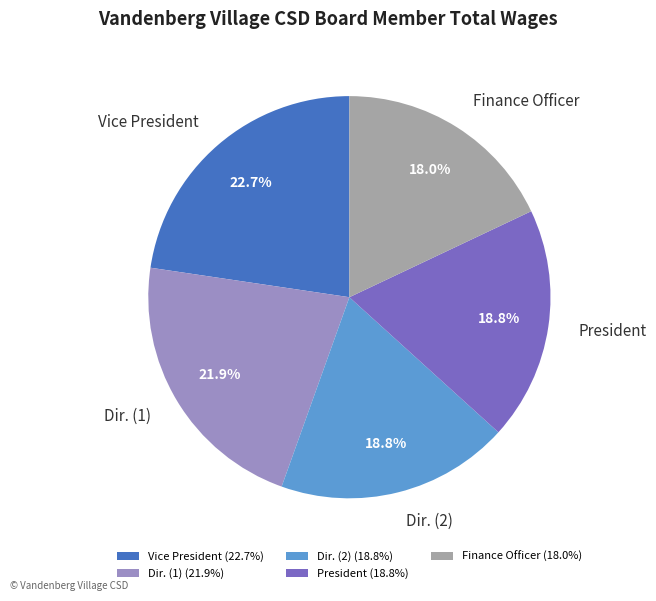

Is it true that President is 5% of the pie?

False